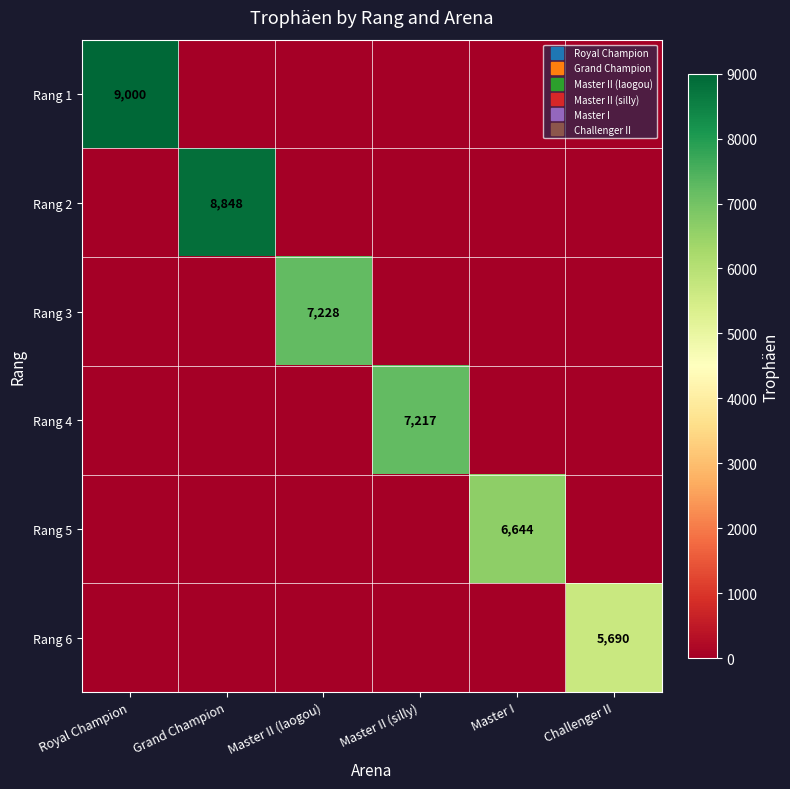

What is the sum of all Rang 3 values?

7228